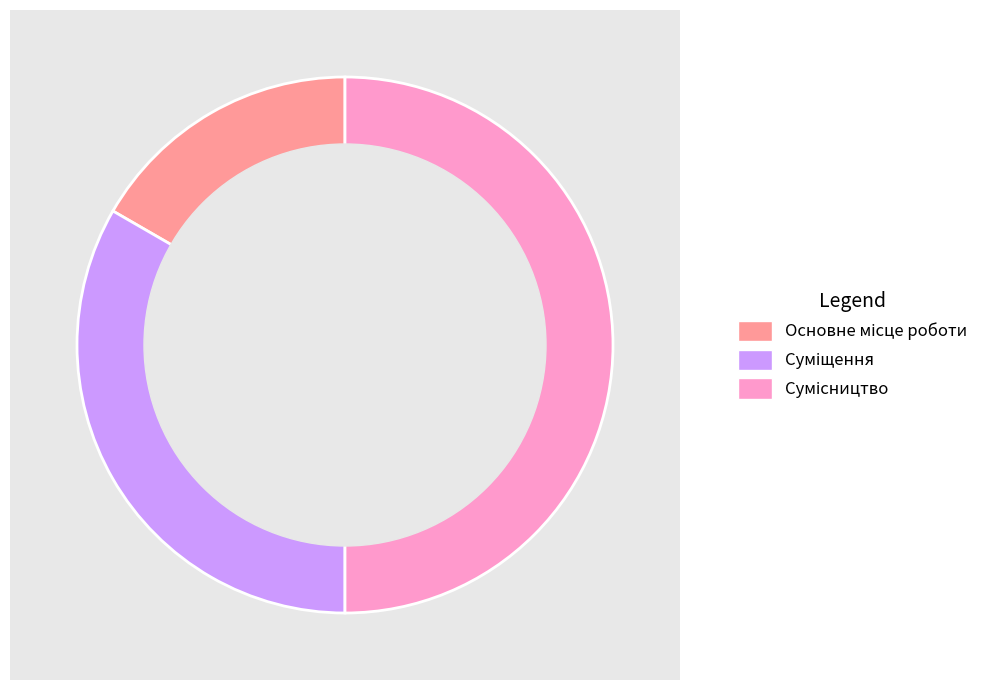

To the nearest percent, what is the difference between the Сумісництво and Основне місце роботи slice percentages?

33%